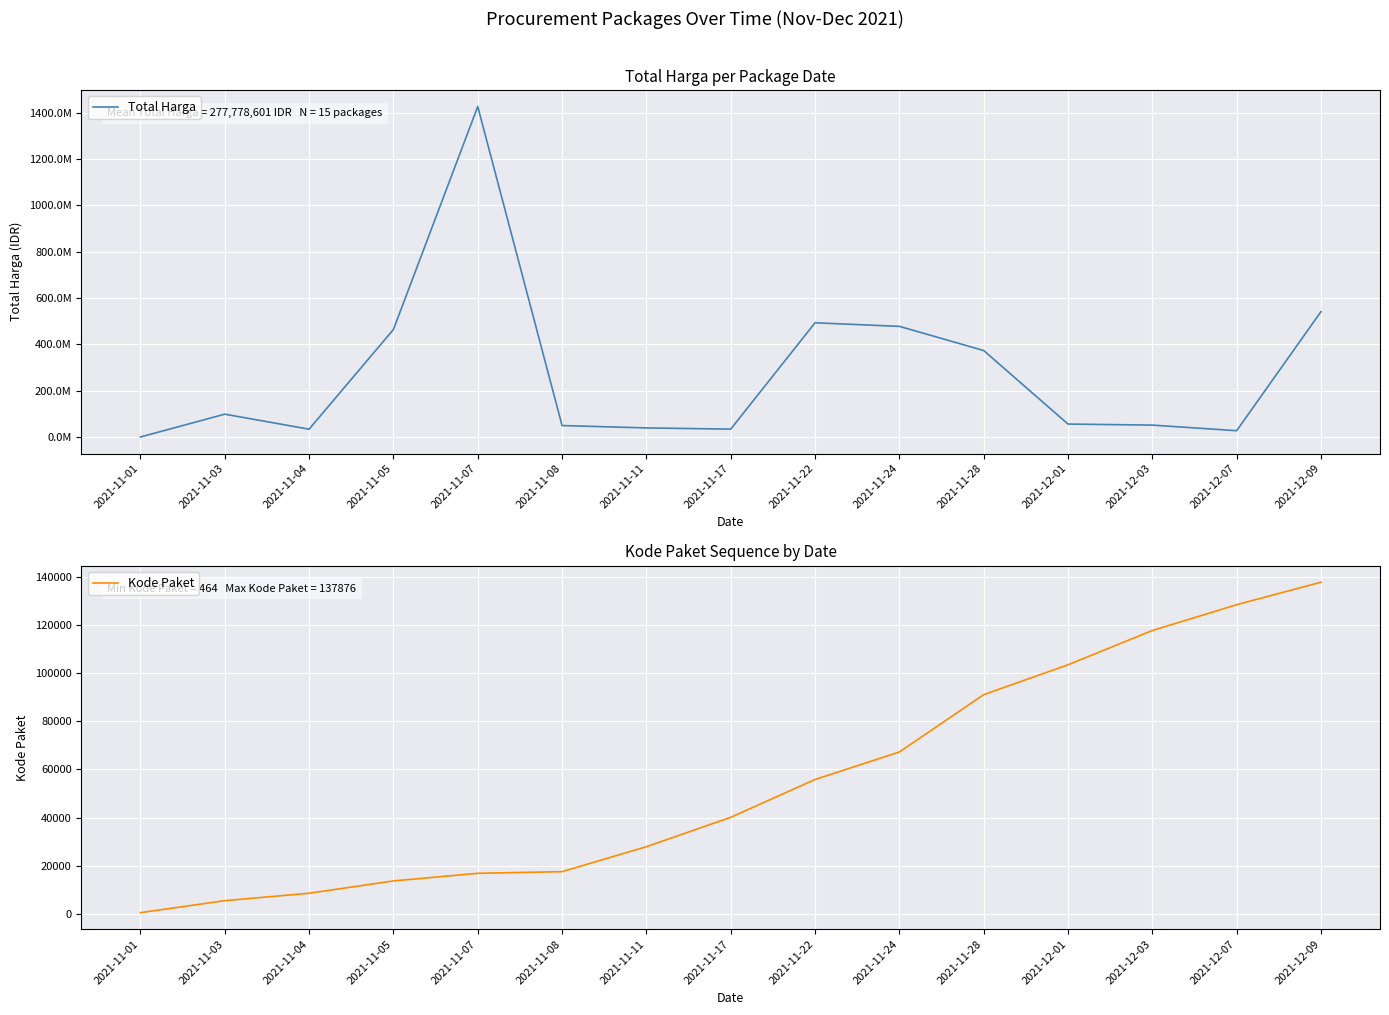

Which series has the largest total across all categories?

Total Harga